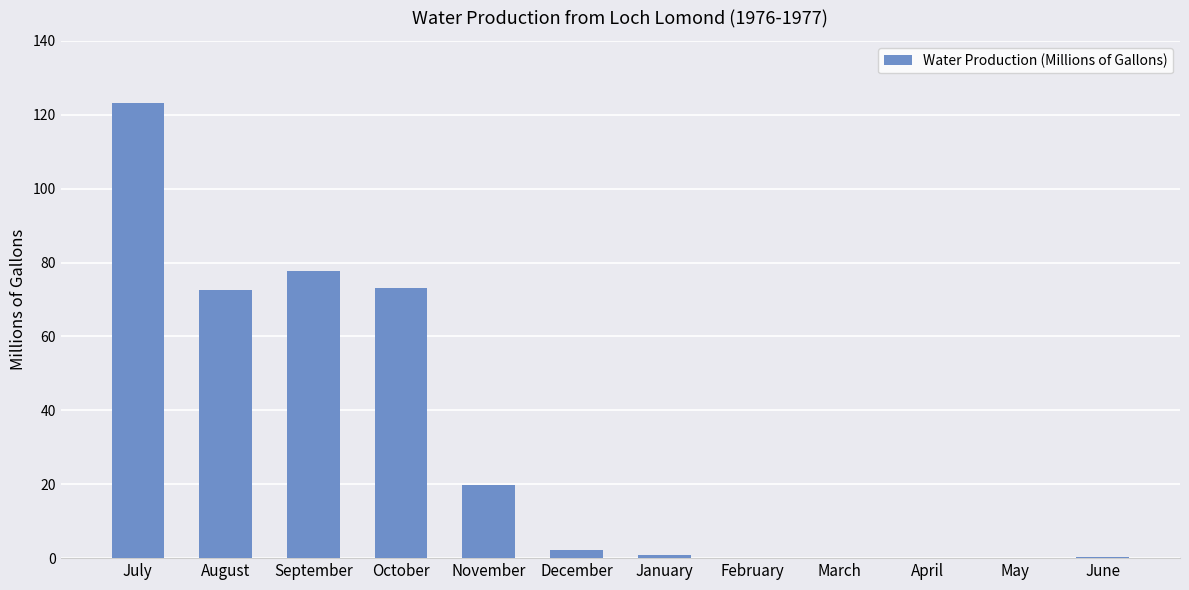

What is the sum of the values at July and March?

123.1